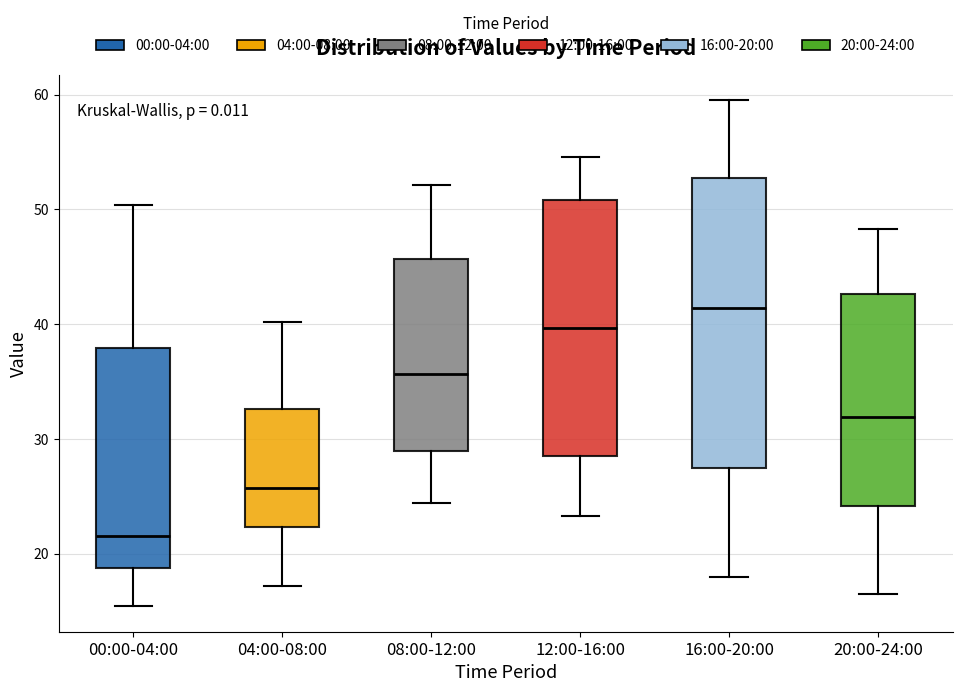

Comparing the boxes themselves (not the whiskers), which one is the tallest?

16:00-20:00